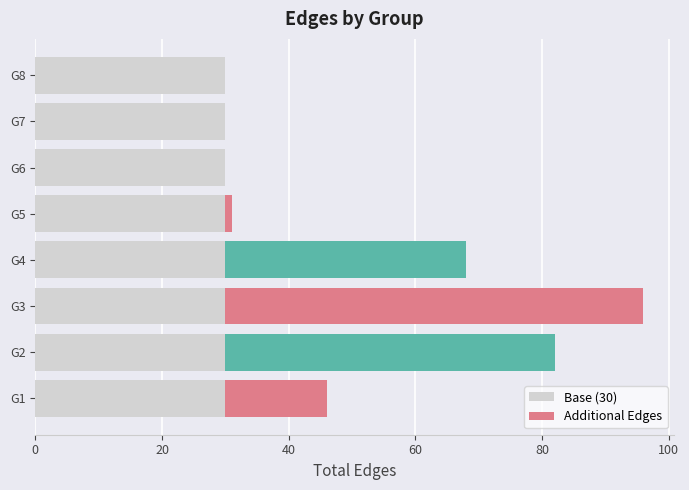

True or false: Base (30) has a value of 30 at G5.

True